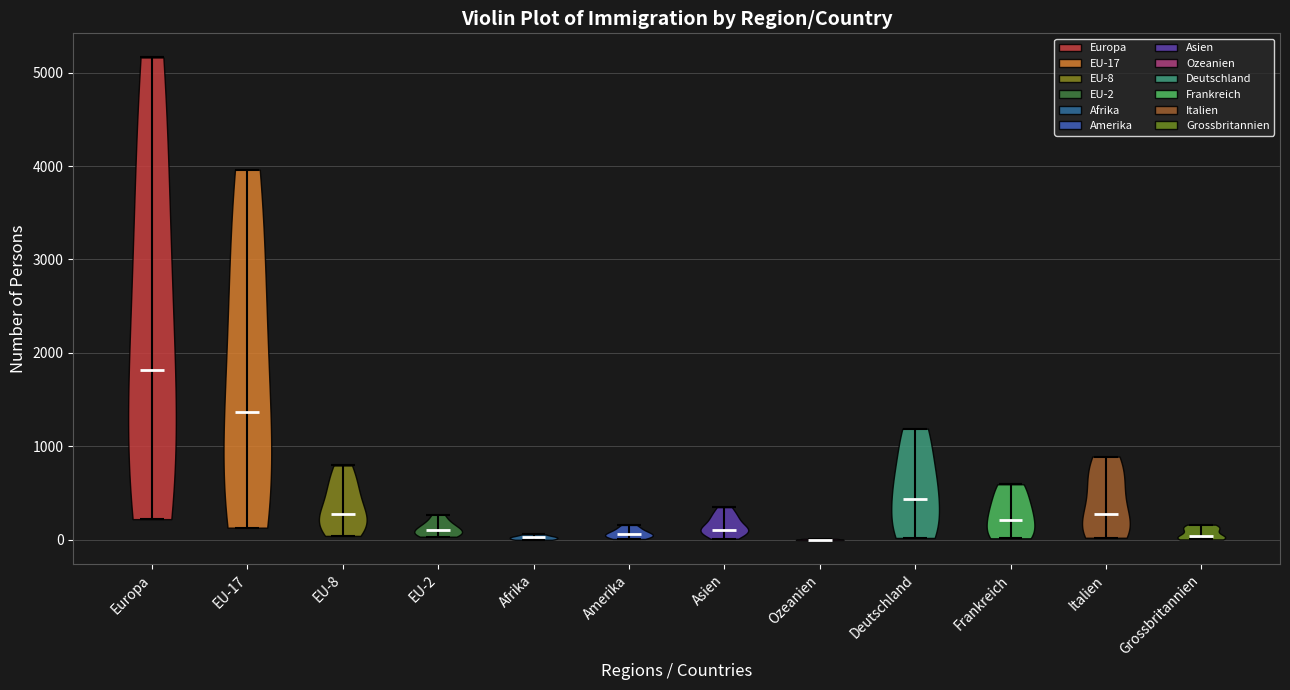

Reading left to right, read every violin against the y-axis: where its median line is, and the lowest and highest points it reaches. The values are not printed on the chart, so give them approximately, as read against the axis.

Europa: median line 1800, lowest point 200, highest point 5200
EU-17: median line 1400, lowest point 100, highest point 4000
EU-8: median line 300, lowest point 0, highest point 800
EU-2: median line 100, lowest point 0, highest point 300
Afrika: median line 0, lowest point 0, highest point 100
Amerika: median line 100, lowest point 0, highest point 200
Asien: median line 100, lowest point 0, highest point 400
Ozeanien: median line 0, lowest point 0, highest point 0
Deutschland: median line 400, lowest point 0, highest point 1200
Frankreich: median line 200, lowest point 0, highest point 600
Italien: median line 300, lowest point 0, highest point 900
Grossbritannien: median line 0, lowest point 0, highest point 200